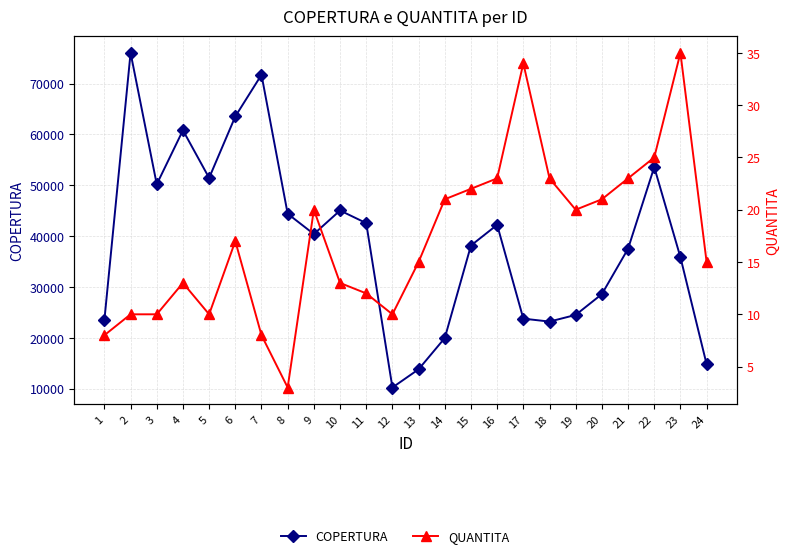

Rank the series by their maximum value, from lowest to highest.

QUANTITA, COPERTURA